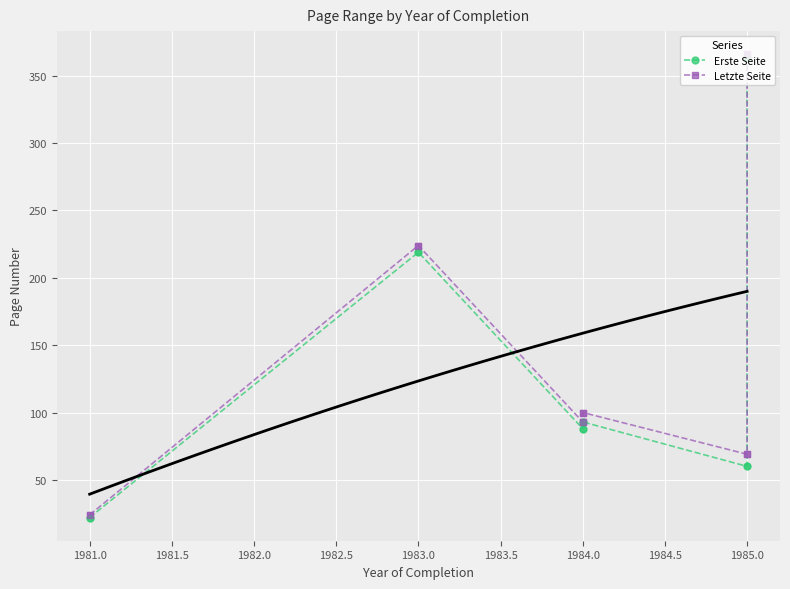

What are all the series names shown in the legend?

Erste Seite, Letzte Seite